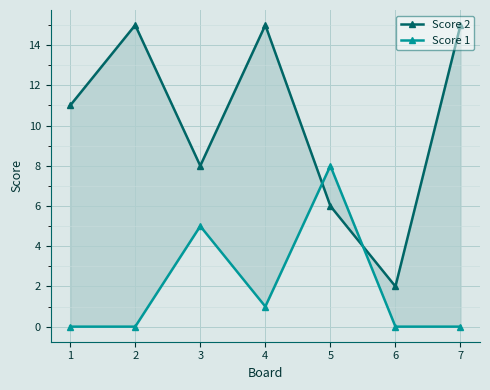

How many intersections are there between Score 2 and Score 1?

2